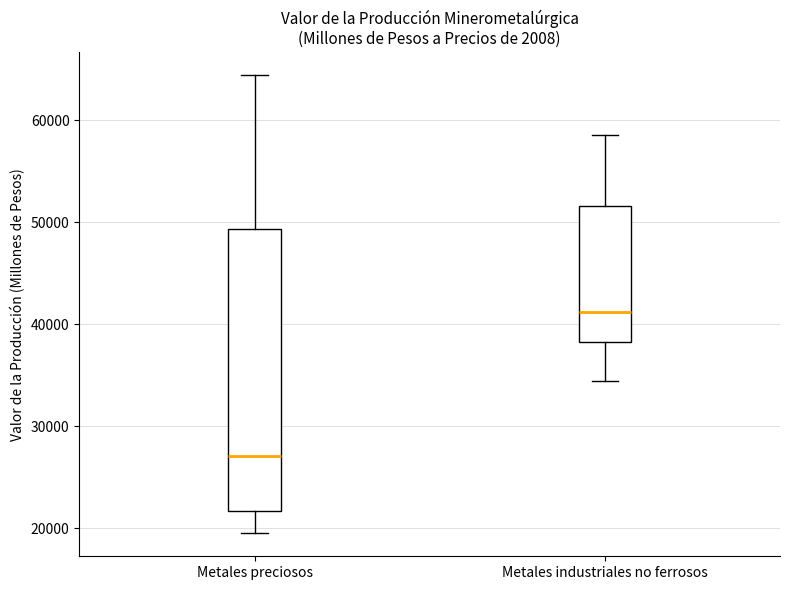

Reading left to right, read every box against the y-axis: the position of its median line, the range the box covers, and the ends of its whiskers. The values are not printed on the chart, so give them approximately, as read against the axis.

Metales preciosos: median 27000, box 22000 to 49000, whiskers 19000 to 64000
Metales industriales no ferrosos: median 41000, box 38000 to 52000, whiskers 34000 to 59000